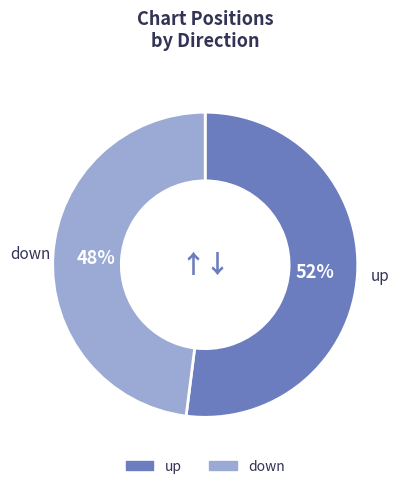

What is the majority slice?

up